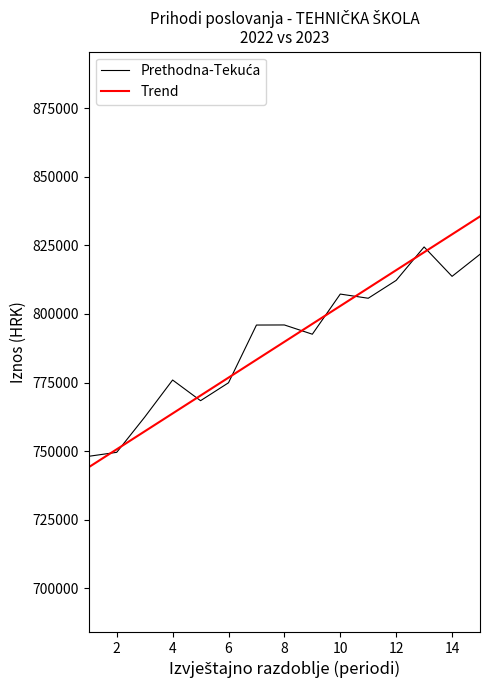

Which series has the largest range (max minus min)?

Trend